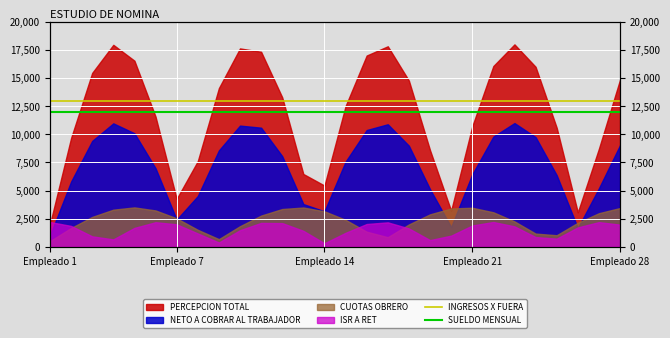

How many lines are shown in the chart?

2